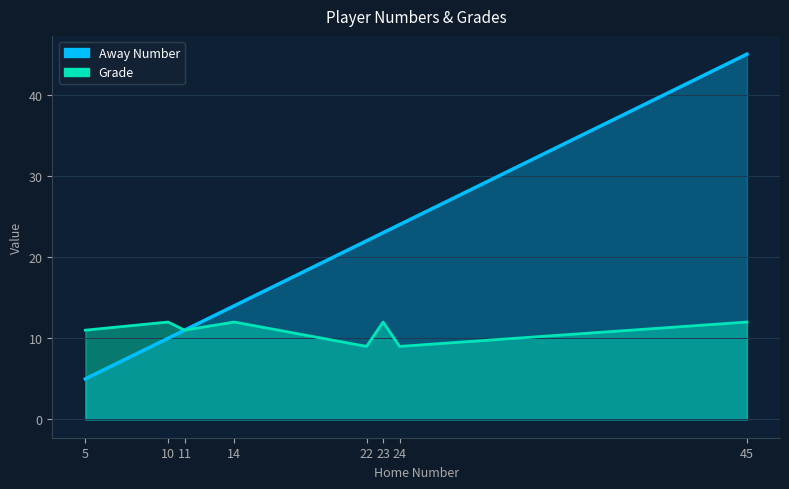

Where is Away Number nearest to the value 25?

24